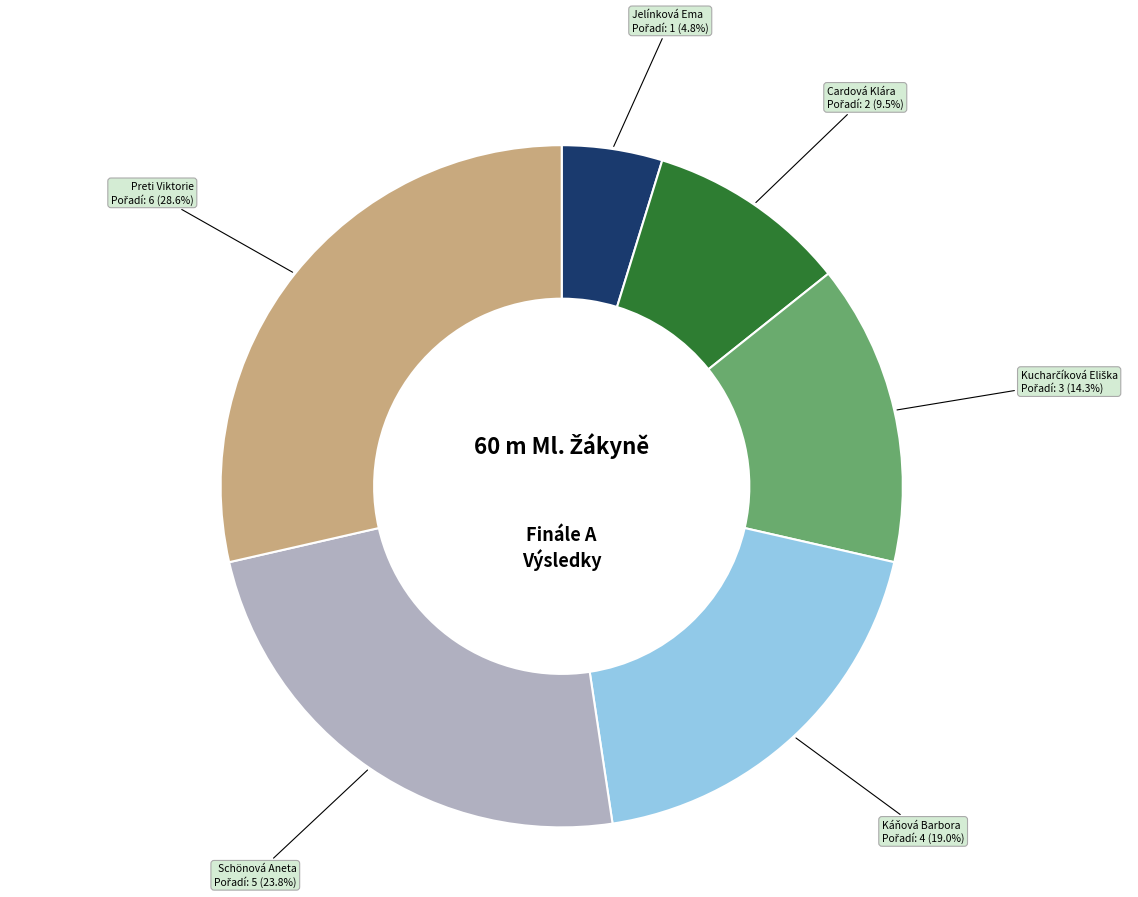

Which slice is the largest?

Preti Viktorie